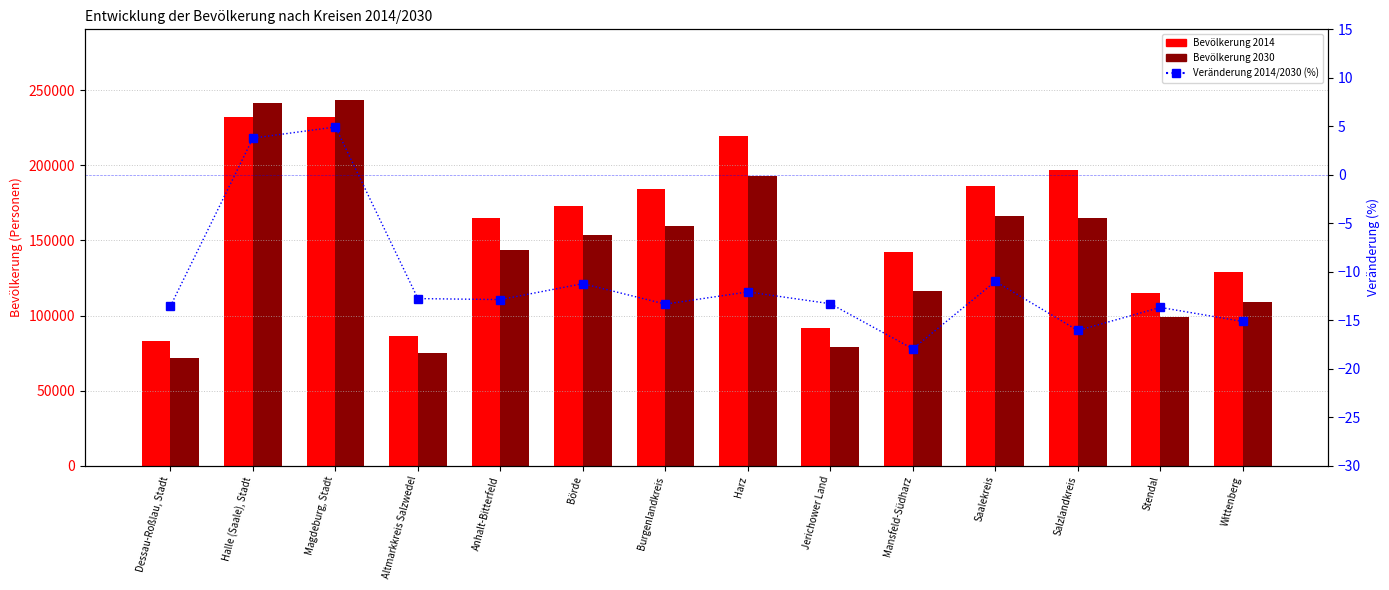

Is it true that Bevölkerung 2030 equals 98977.8 at Stendal?

True